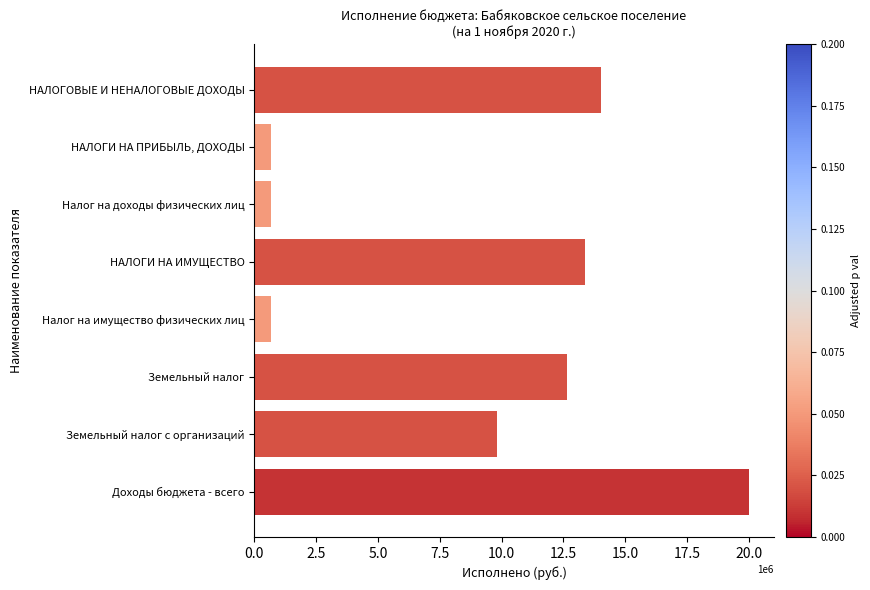

Where is the data nearest to the value 10333639?

Земельный налог с организаций